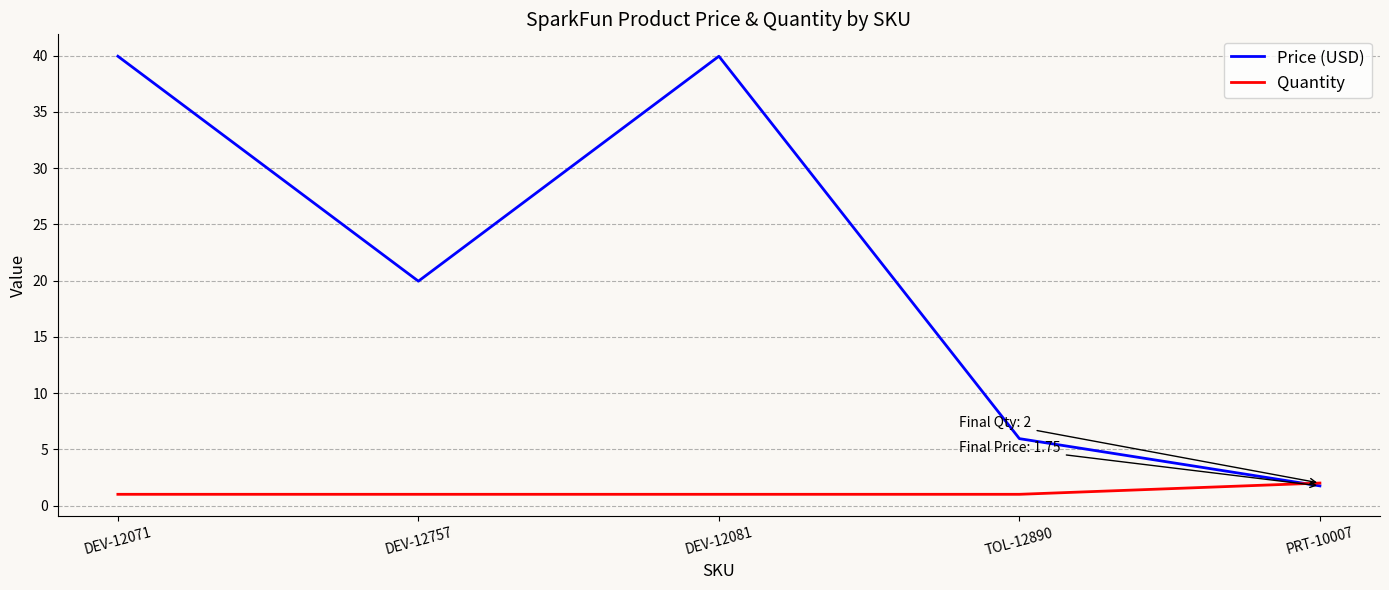

What is the minimum value for Quantity?

1.0